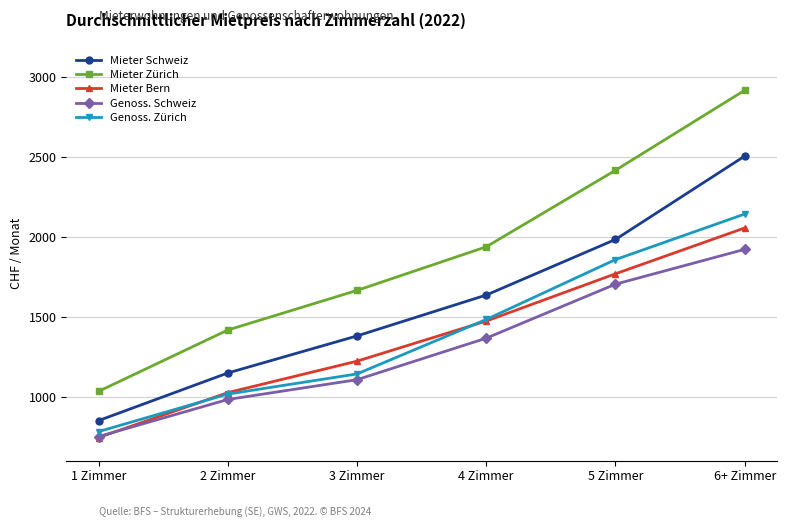

What is the maximum value for Mieter Zürich?

2919